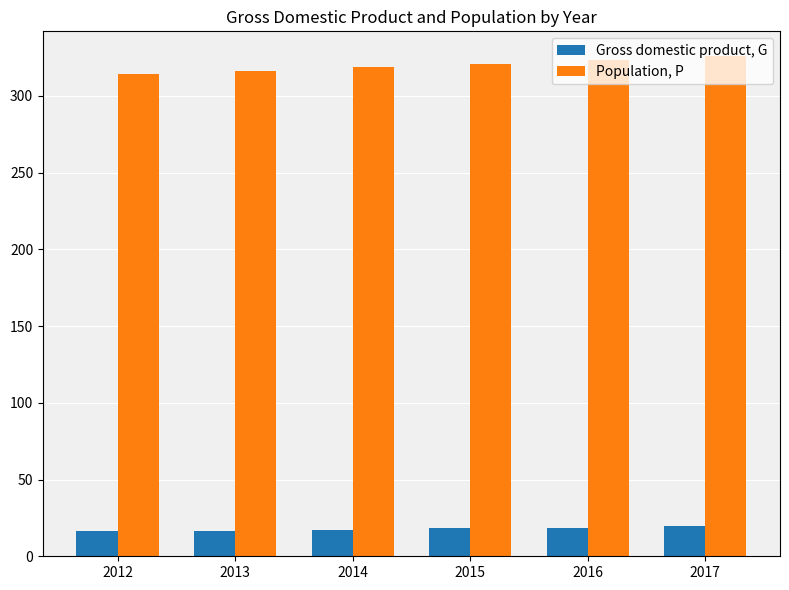

How many distinct data groups are displayed?

2